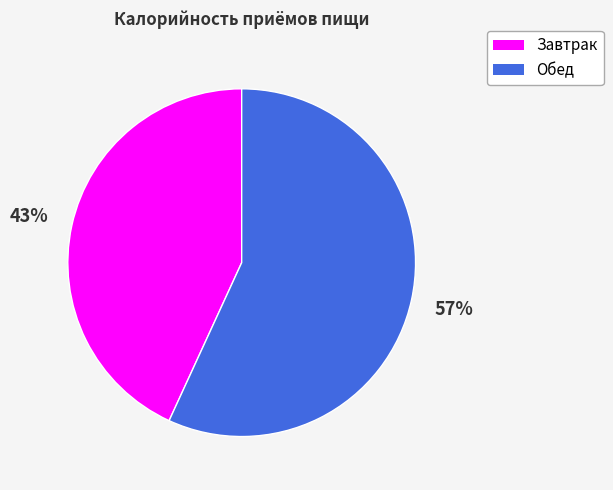

To the nearest percent, what portion does Завтрак represent?

43%